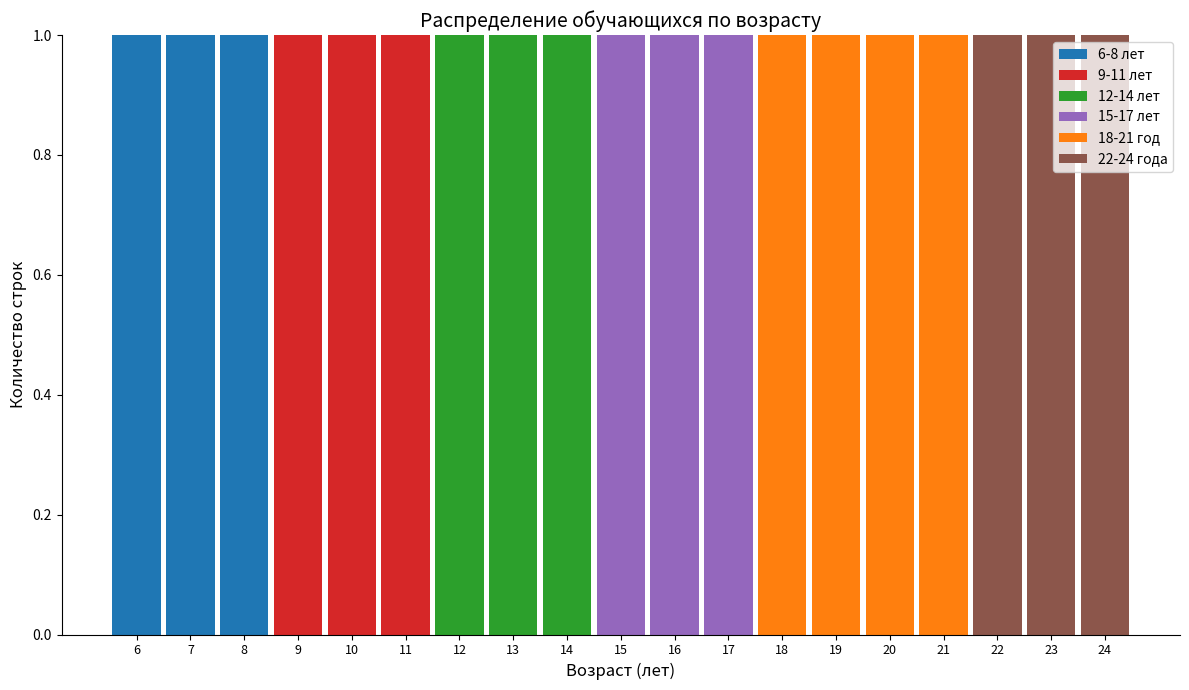

Reading left to right, transcribe this chart: for each stacked bar, give the range it covers on the x-axis and its total height. The values are not printed on the chart, so give them approximately, as read against the axis.

5.5 to 6.5: 1
6.5 to 7.5: 1
7.5 to 8.5: 1
8.5 to 9.5: 1
9.5 to 10.5: 1
10.5 to 11.5: 1
11.5 to 12.5: 1
12.5 to 13.5: 1
13.5 to 14.5: 1
14.5 to 15.5: 1
15.5 to 16.5: 1
16.5 to 17.5: 1
17.5 to 18.5: 1
18.5 to 19.5: 1
19.5 to 20.5: 1
20.5 to 21.5: 1
21.5 to 22.5: 1
22.5 to 23.5: 1
23.5 to 24.5: 1